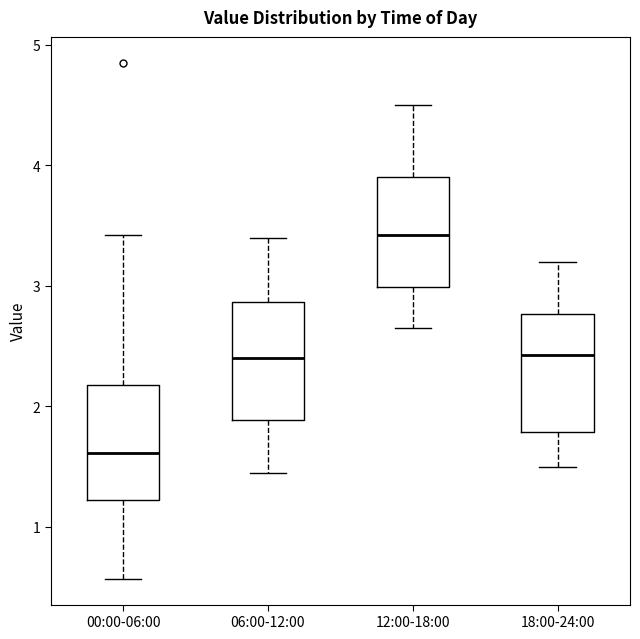

Where does the upper whisker of the box for 12:00-18:00 end on the y-axis? The values are not printed on the chart, so give them approximately, as read against the axis.

4.5